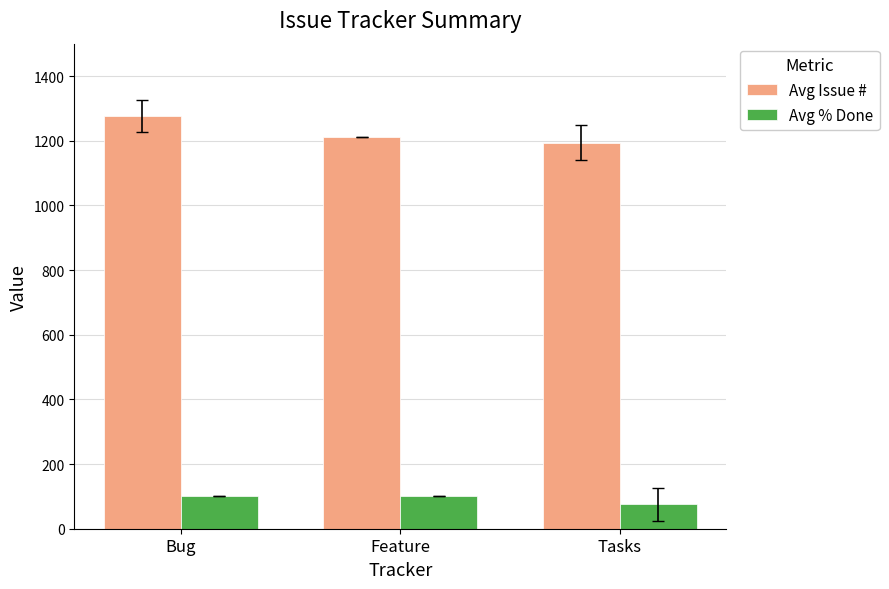

How many Avg % Done values are between 75 and 100?

3